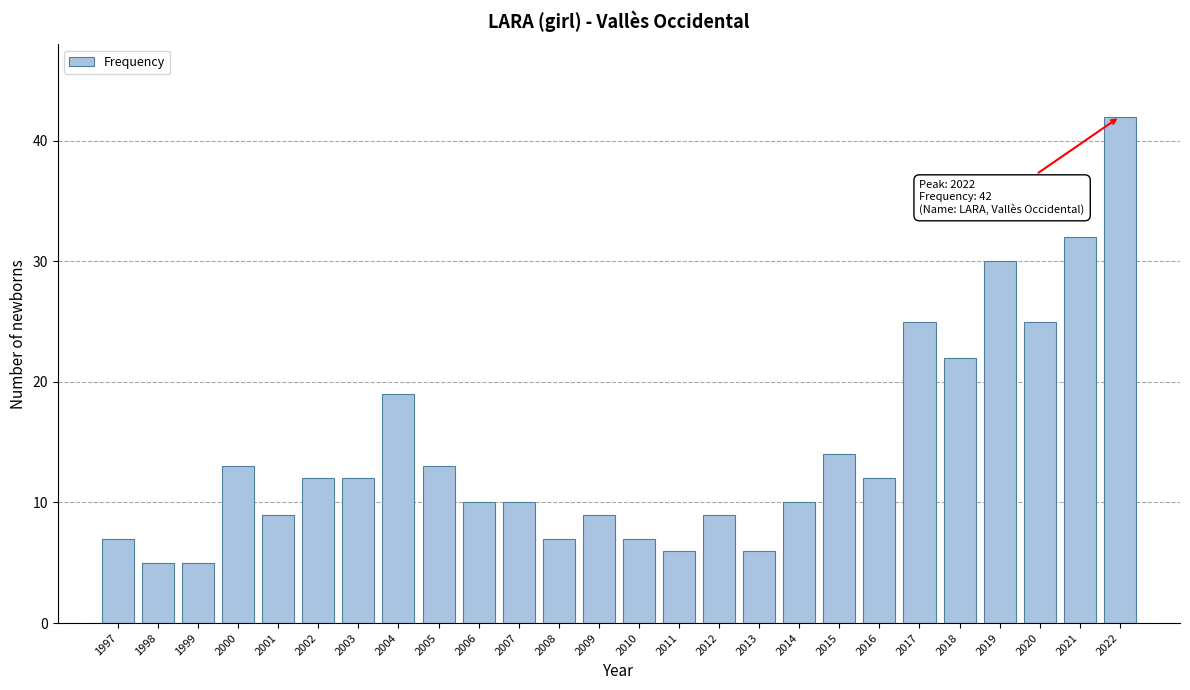

Reading left to right, extract all data points from this chart.

7	5	5	13	9	12	12	19	13	10	10	7	9	7	6	9	6	10	14	12	25	22	30	25	32	42